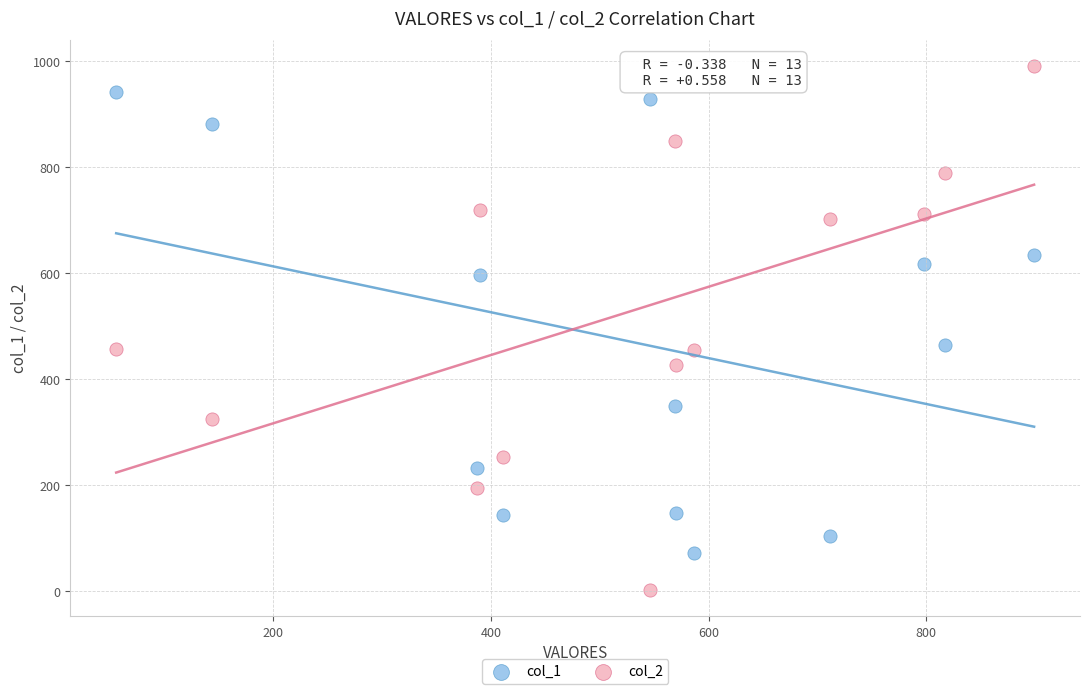

Which series contains the highest Y value?

col_2